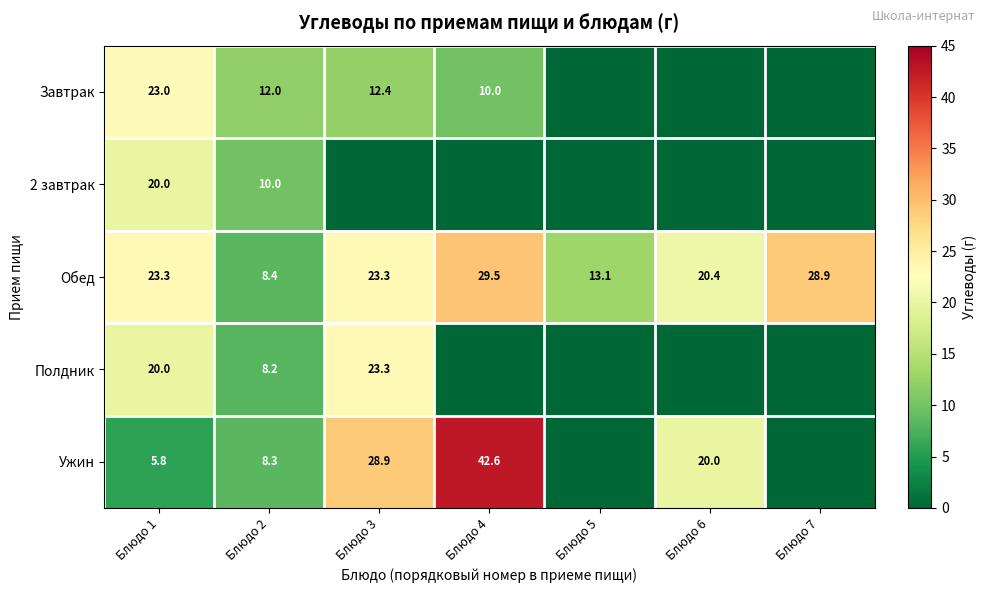

What is the minimum value for Обед?

8.4